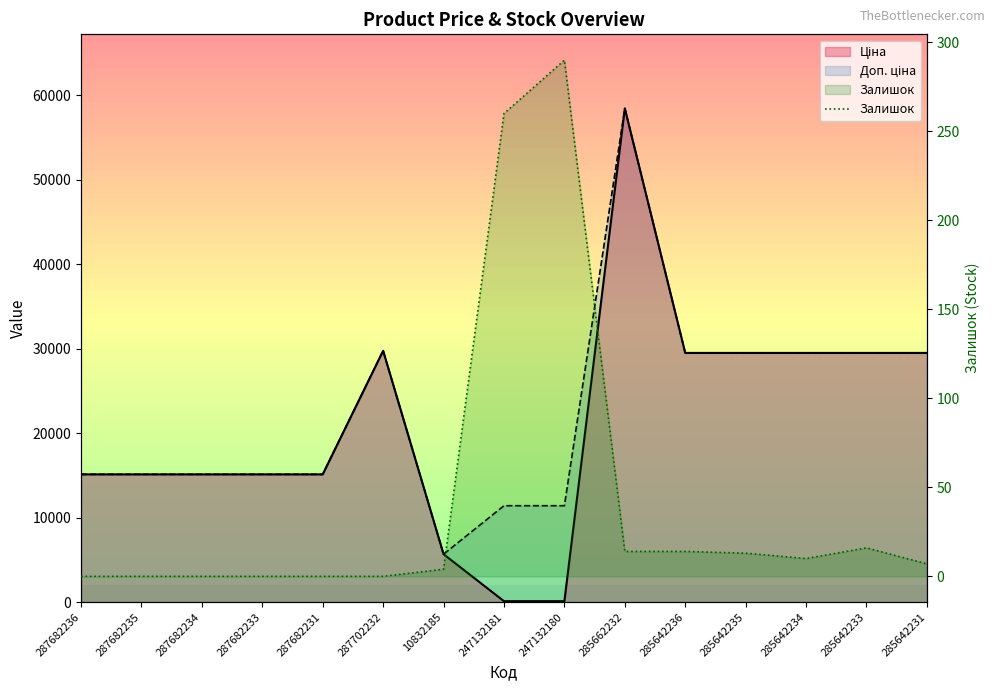

Reading left to right, what are all the values shown in this chart?

287682236=0	287682235=0	287682234=0	287682233=0	287682231=0	287702232=0	10832185=4	247132181=260	247132180=290	285662232=14	285642236=14	285642235=13	285642234=10	285642233=16	285642231=7